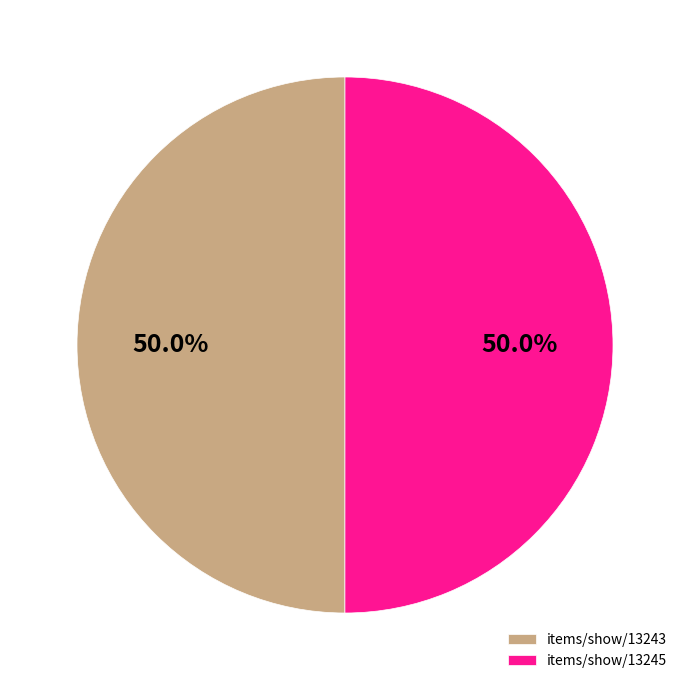

To the nearest percent, what percentage of the pie is items/show/13245?

50%